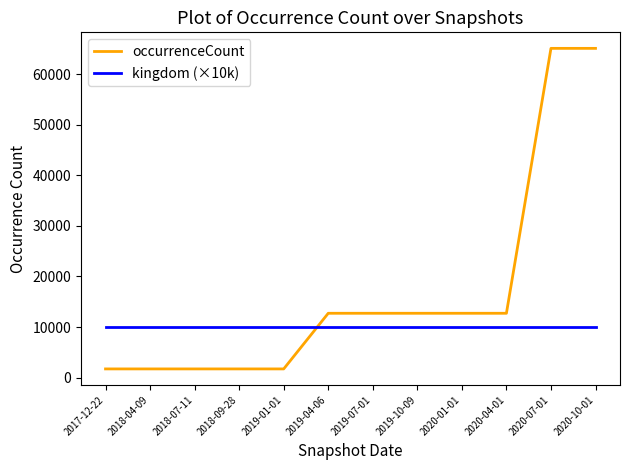

At 2019-07-01, list the series in order from largest to smallest.

occurrenceCount, kingdom (×10k)